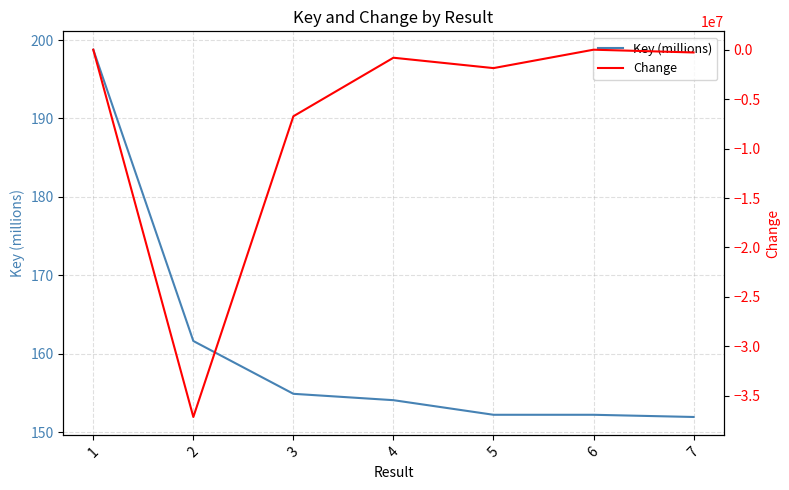

What is the difference between the highest and lowest values at 4?

812564.1